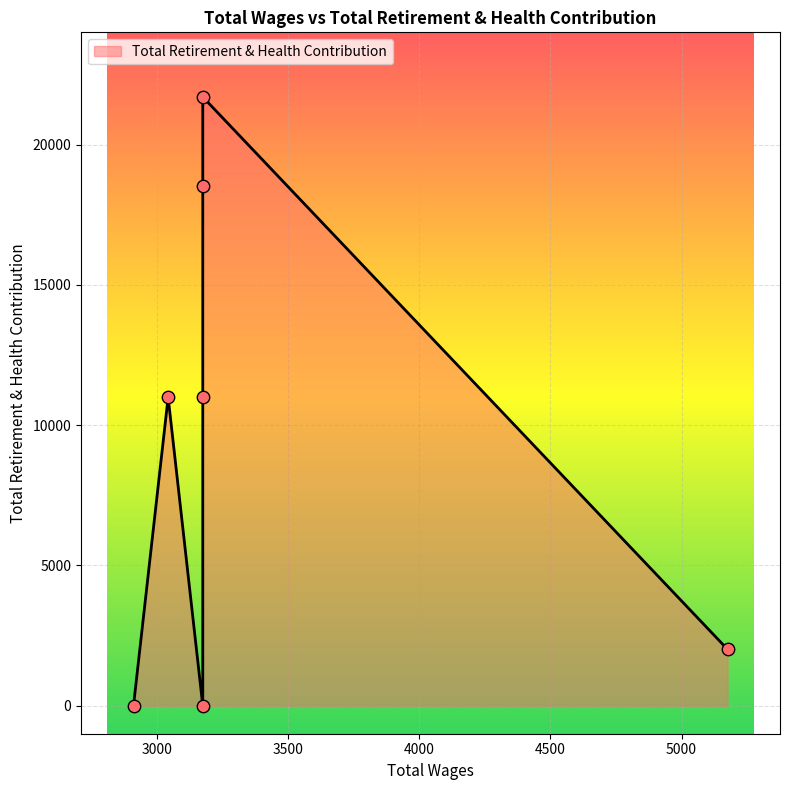

Approximately how many times larger is the value at 3175.0 compared to 3175.0?

1.2